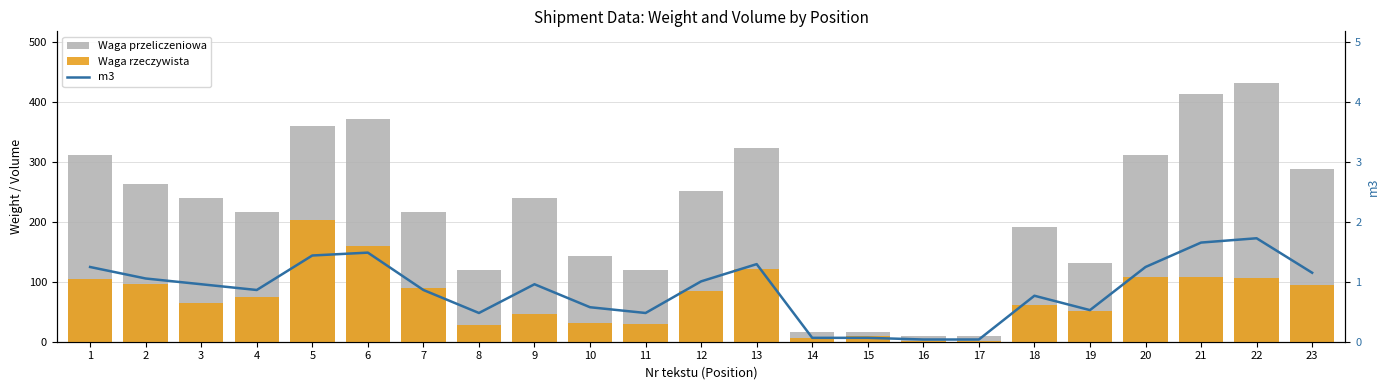

Rank the series at 5 from lowest to highest value.

m3, Waga rzeczywista, Waga przeliczeniowa